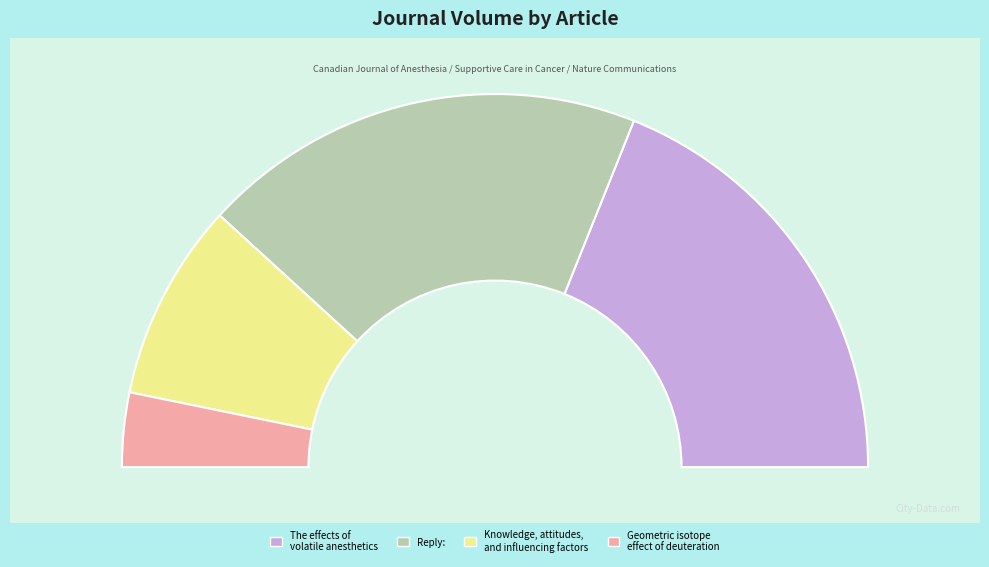

Does Reply: represent more than half of the total?

No